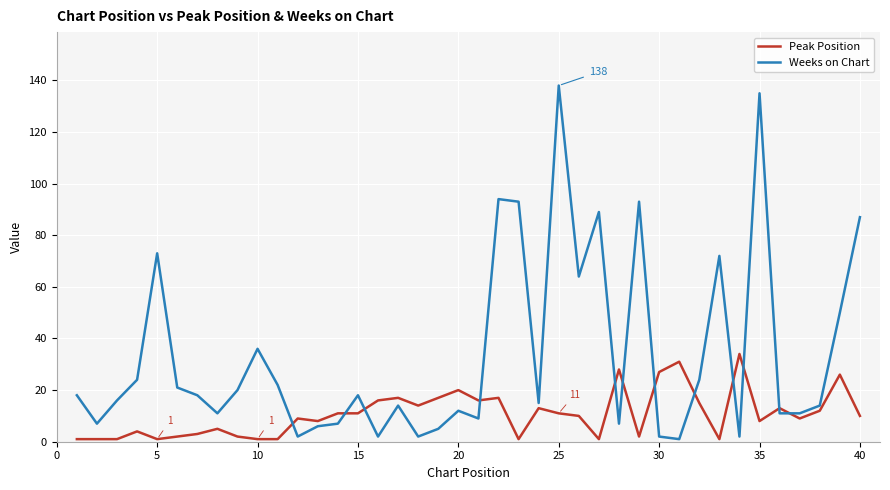

Which series has the largest total across all categories?

Weeks on Chart